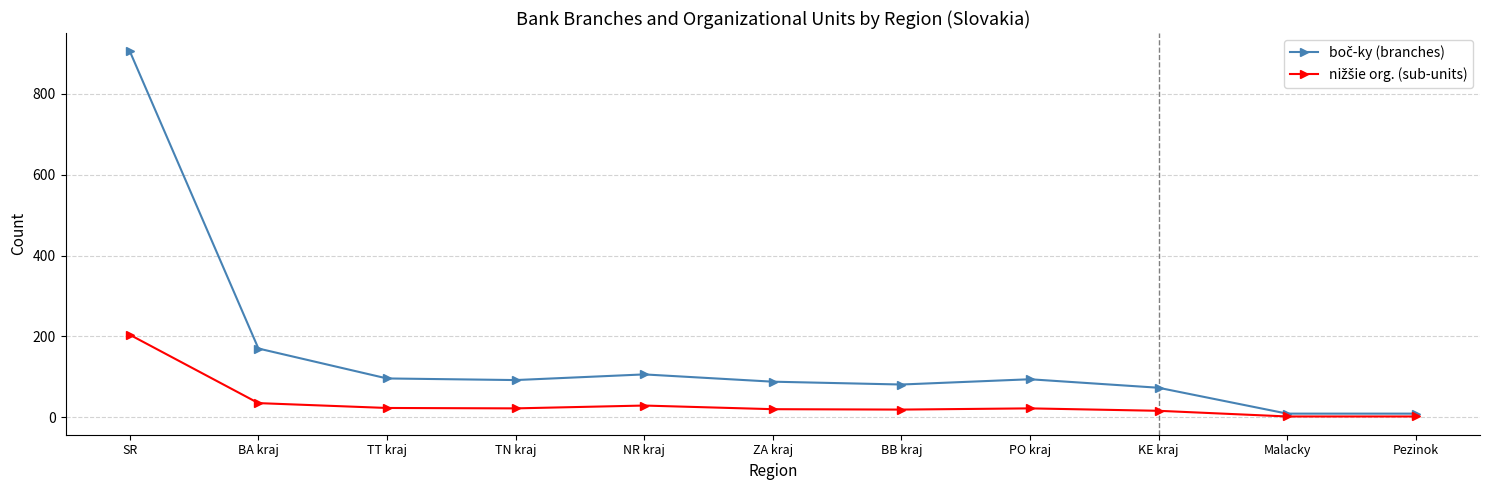

What position from the left is TT kraj?

3